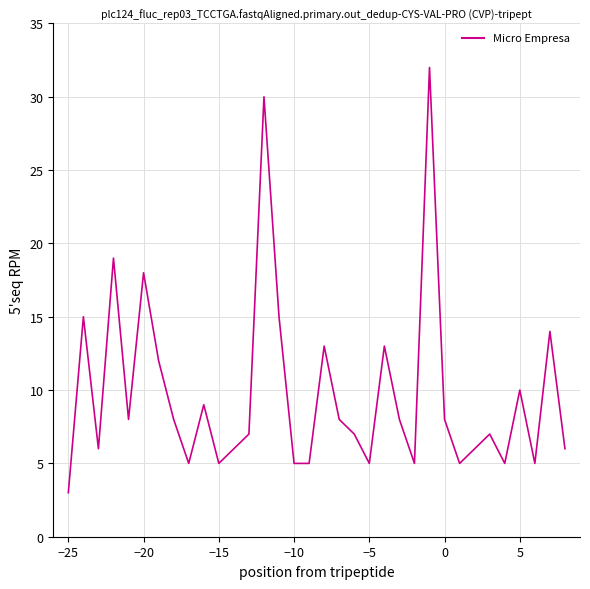

What is the maximum value shown in the chart?

32